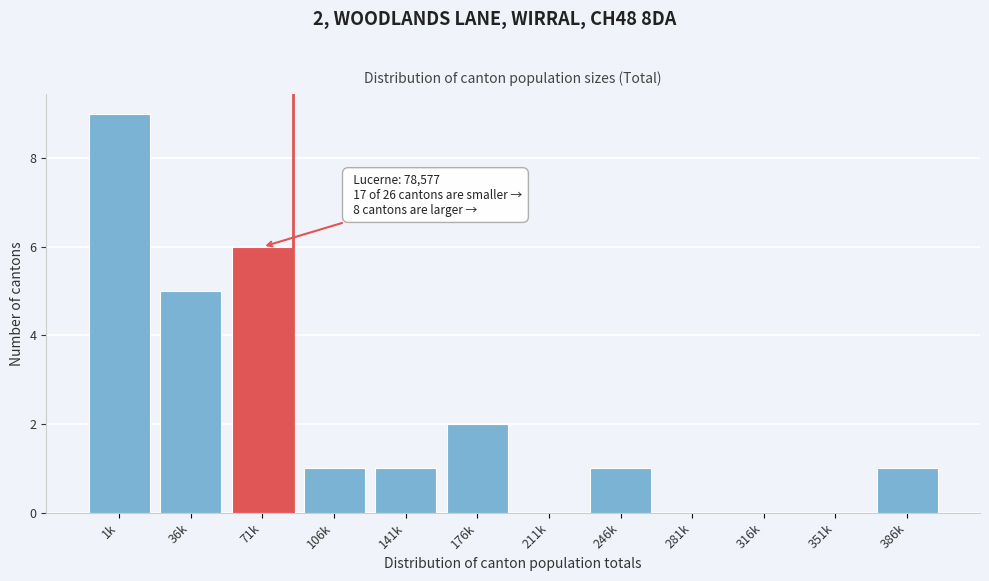

Reading right to left, transcribe all the data shown in this chart.

386k=1	351k=0	316k=0	281k=0	246k=1	211k=0	176k=2	141k=1	106k=1	71k=6	36k=5	1k=9